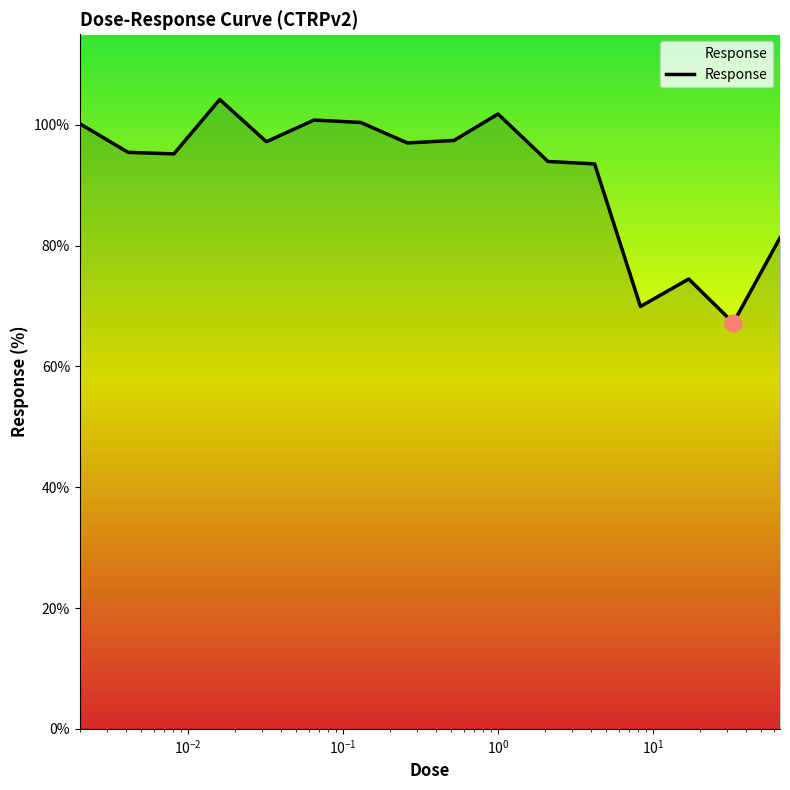

What is the minimum value shown in the chart?

67.2